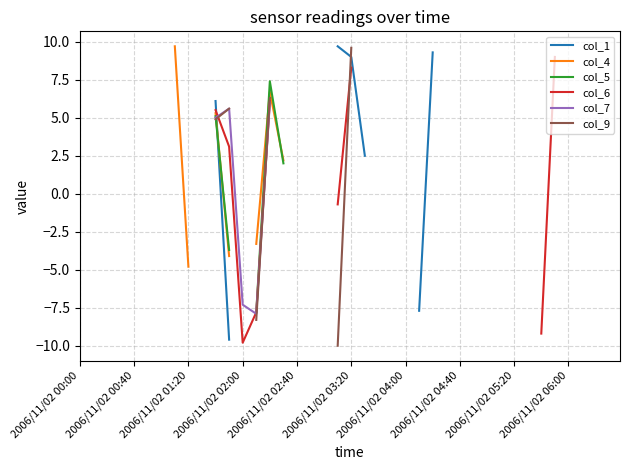

How many intersections are there between col_7 and col_9?

1